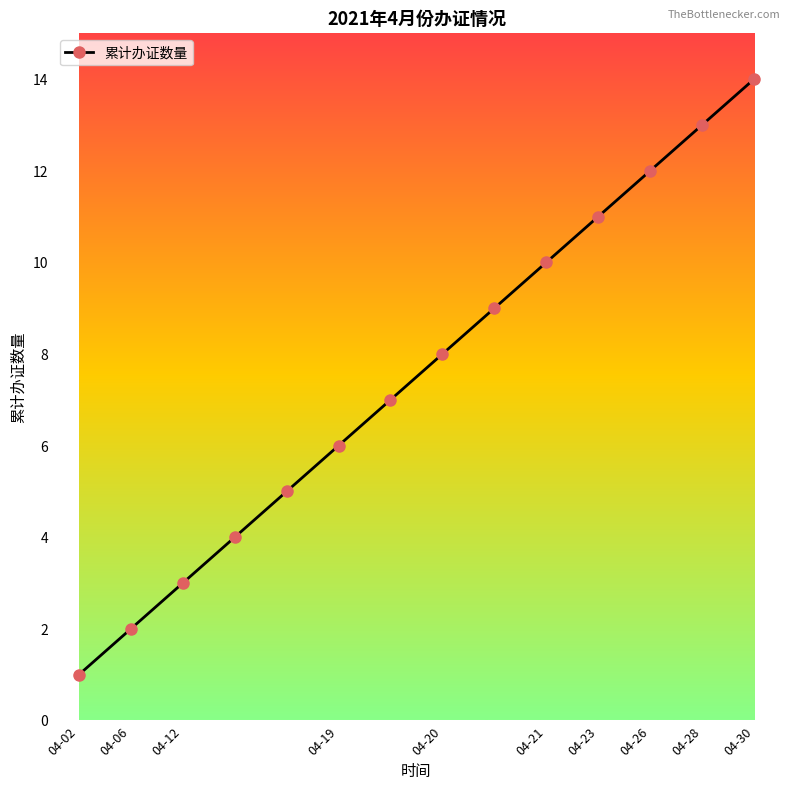

True or false: the data has more than 2 interior local peaks.

False